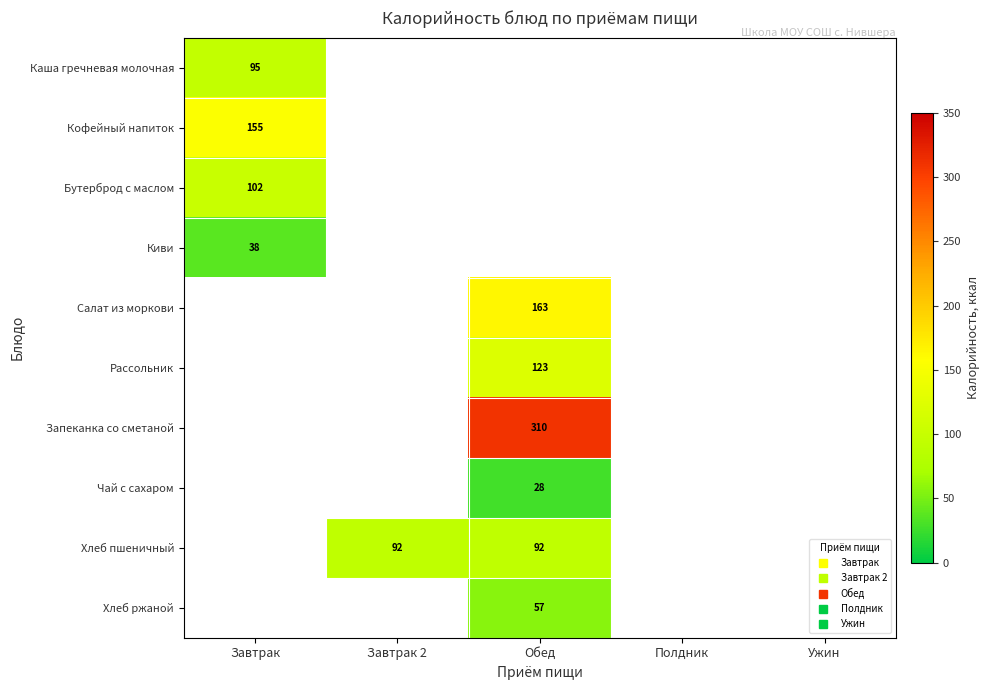

Which category has the highest value in the Киви series?

Завтрак